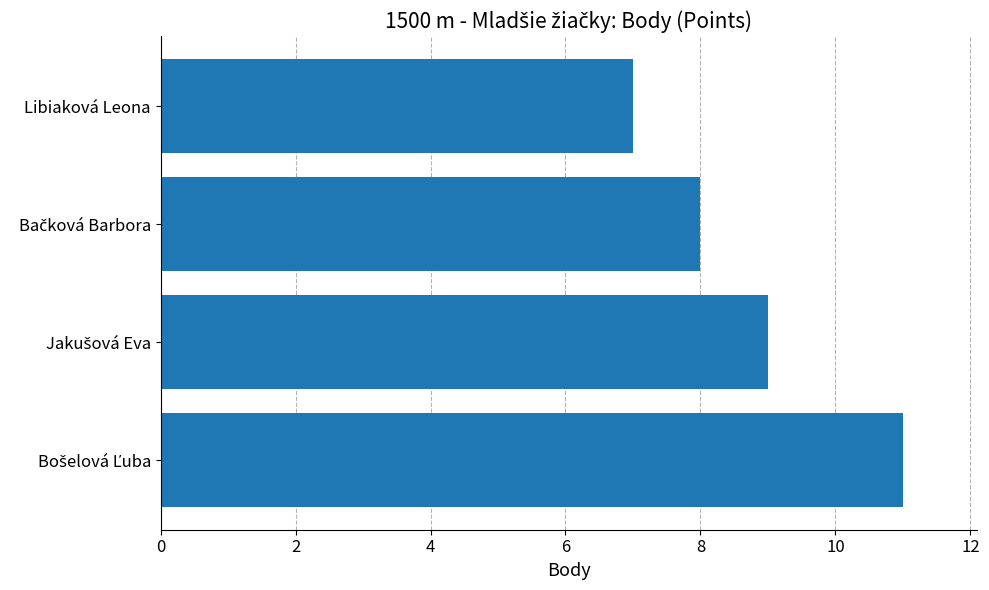

How many bars are there in total?

4